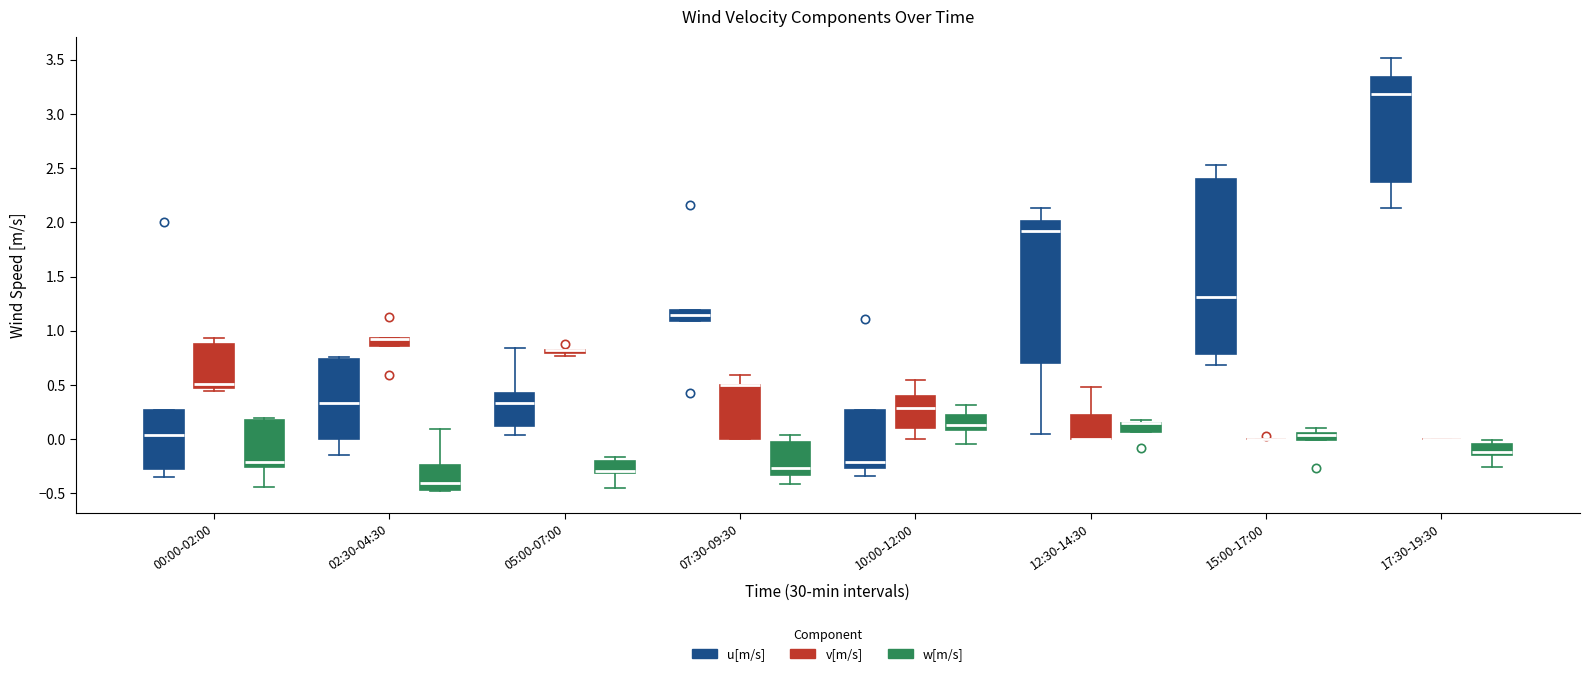

Which box is the tallest, from its lower edge to its upper edge?

15:00-17:00 (u[m/s])